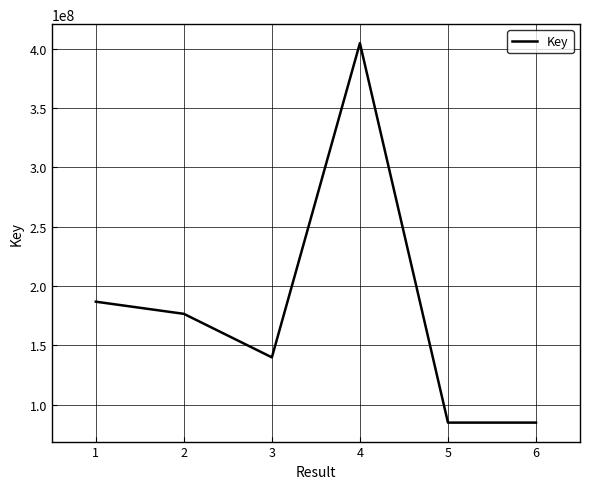

The value at 2 is 176596121. True or false?

True